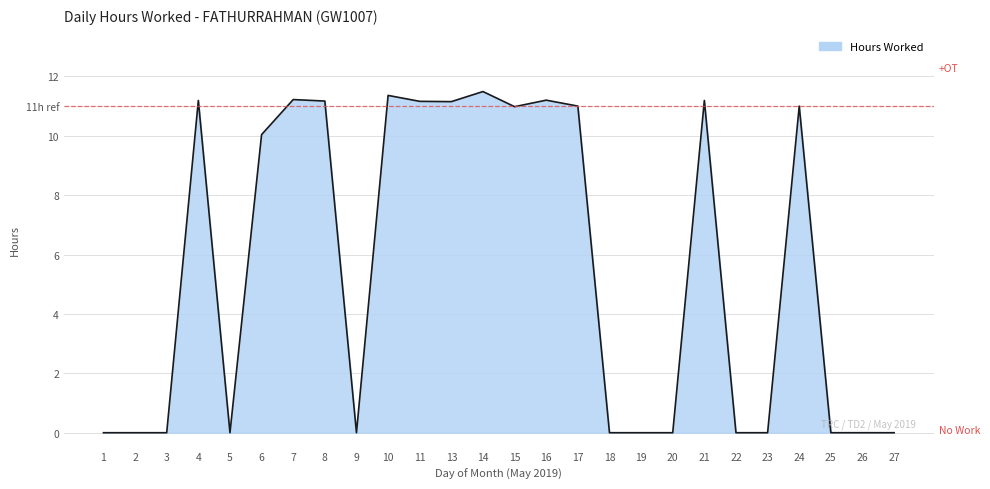

How many distinct data groups are displayed?

1